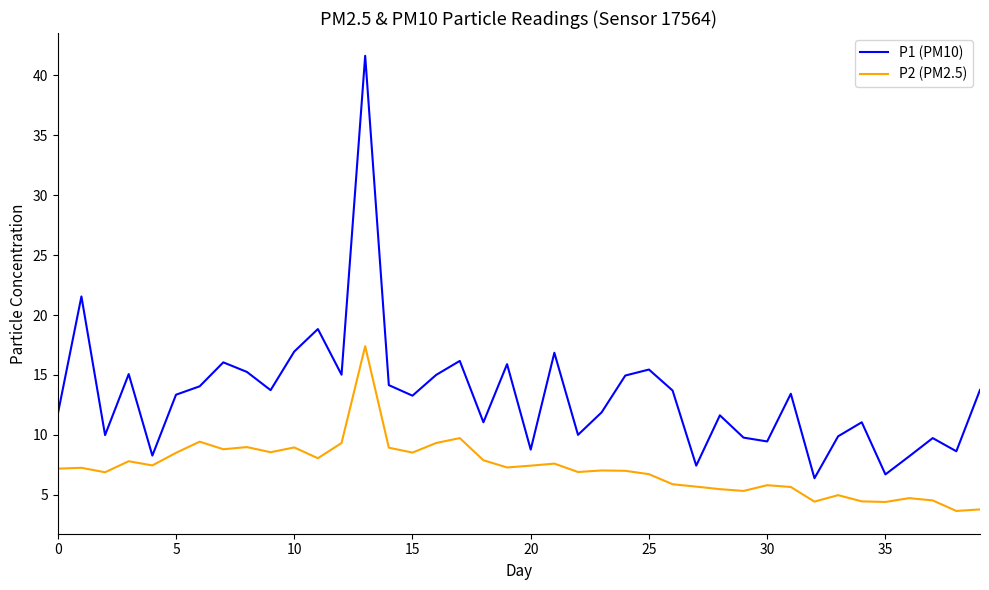

Rank the series by their maximum value, from highest to lowest.

P1 (PM10), P2 (PM2.5)